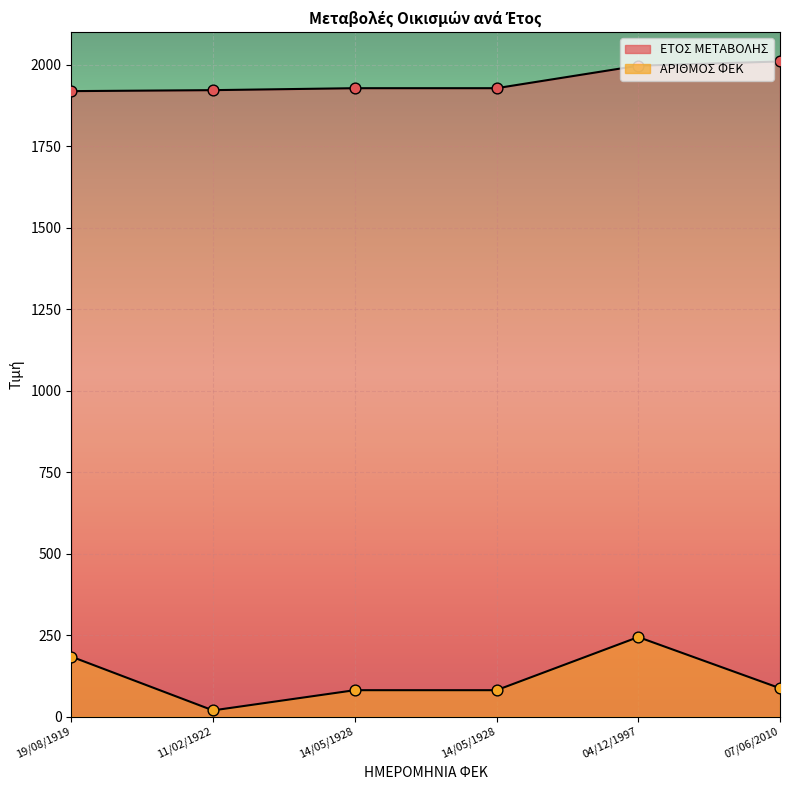

What is the total value across all series at 14/05/1928?

2009